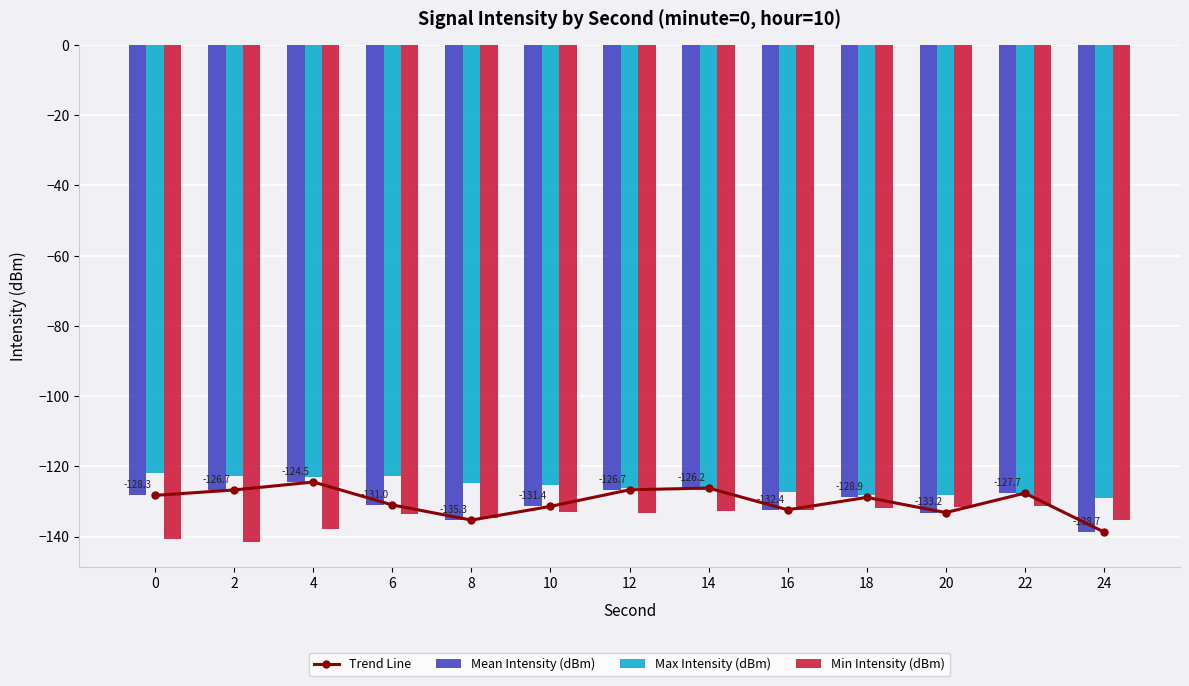

What is the maximum value for Trend Line?

-124.5